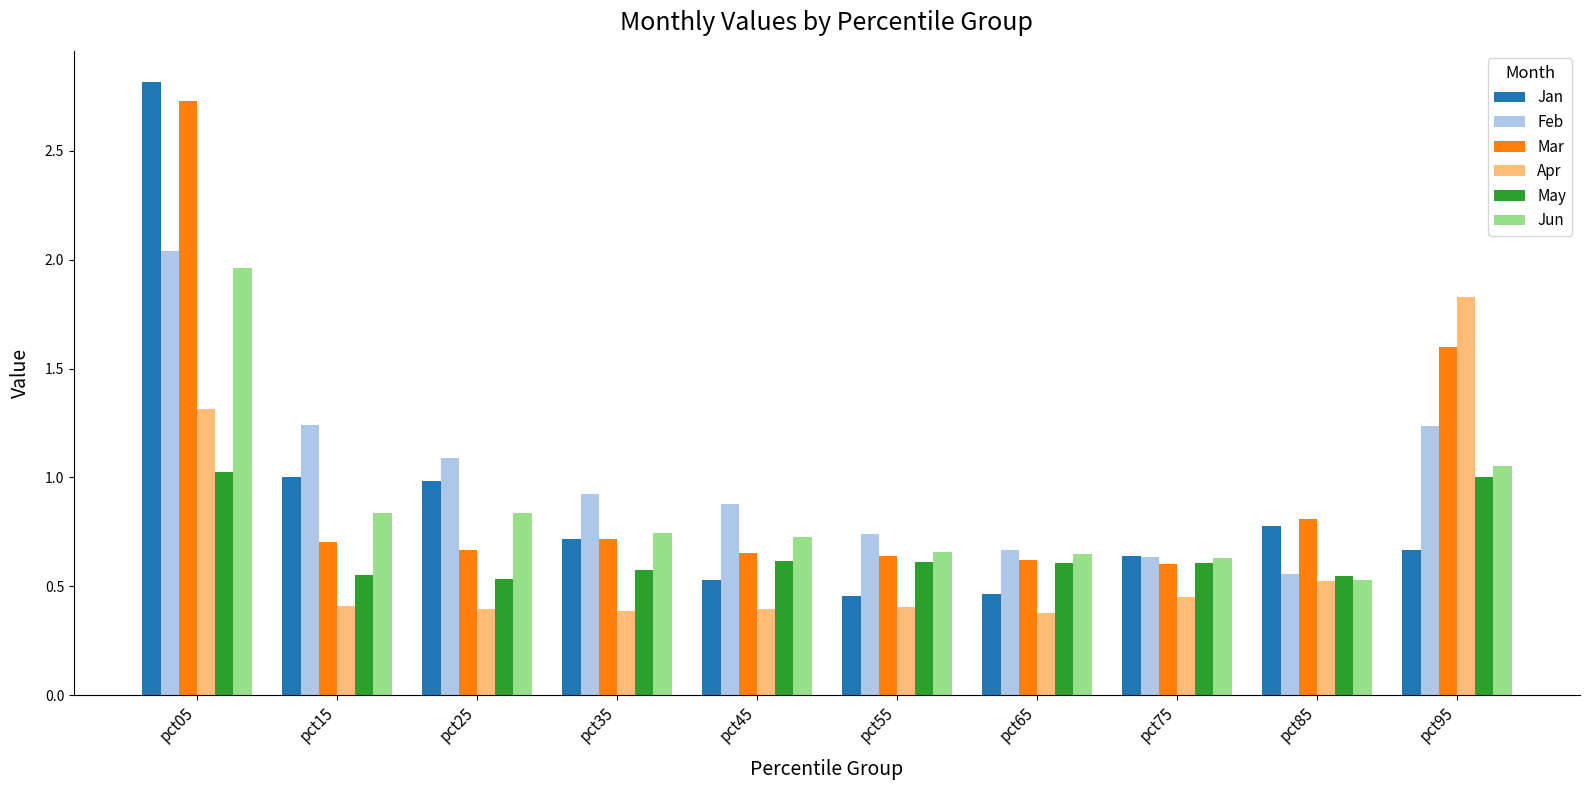

What is the total value across all series at pct25?

4.5